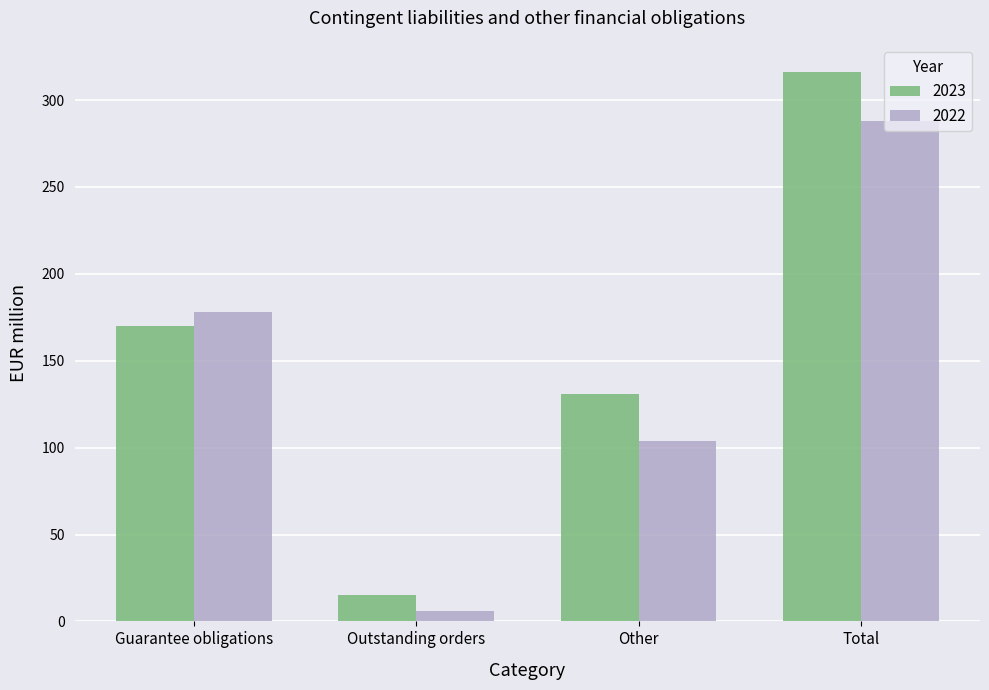

At which label does 2023 reach its minimum?

Outstanding orders